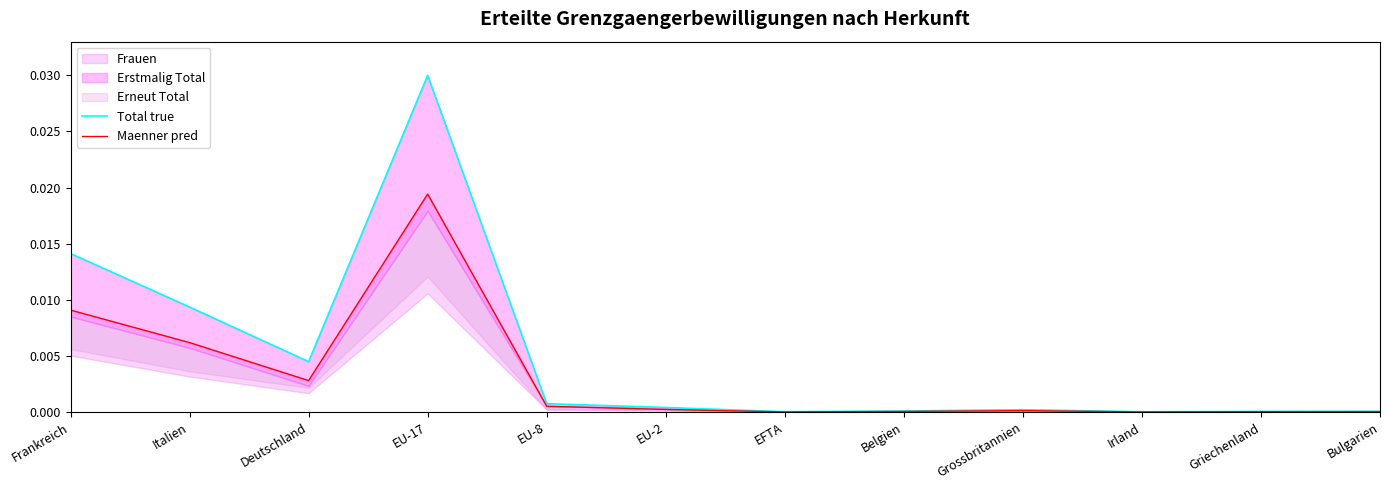

The Total true series shows 0.0 at Irland. True or false?

True